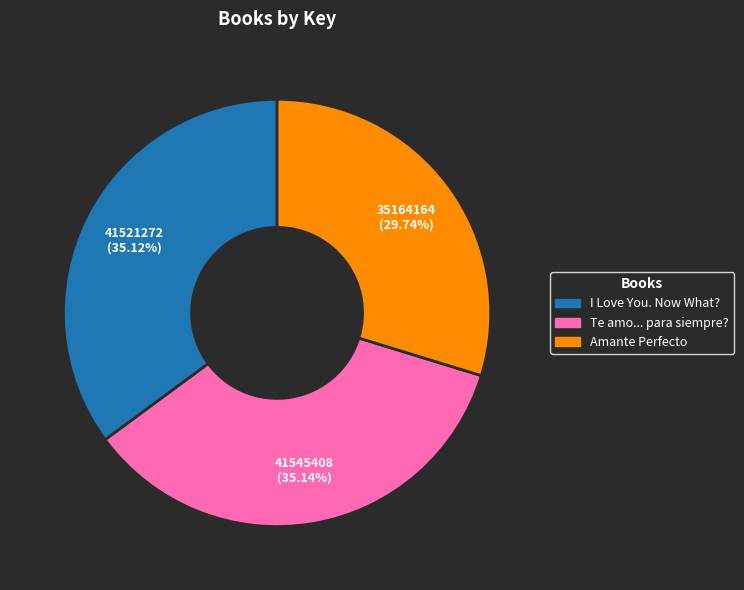

Is there any slice that represents more than half of the pie?

No